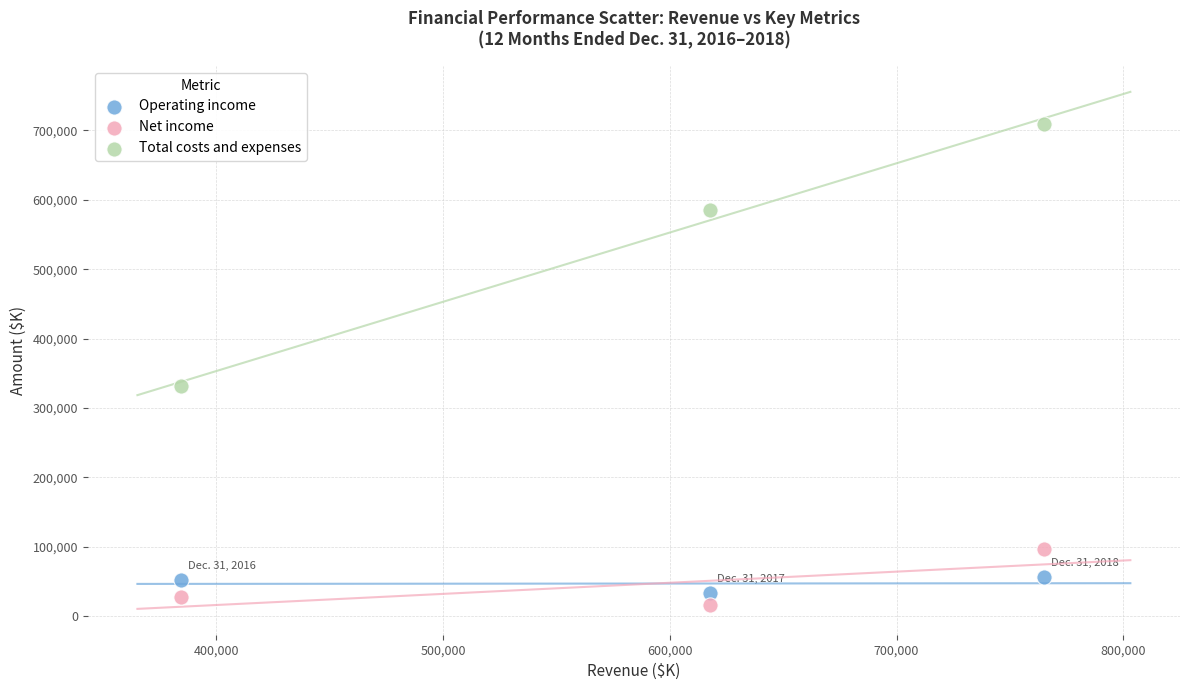

In the Total costs and expenses series, what Y value is closest to 520482?

584603